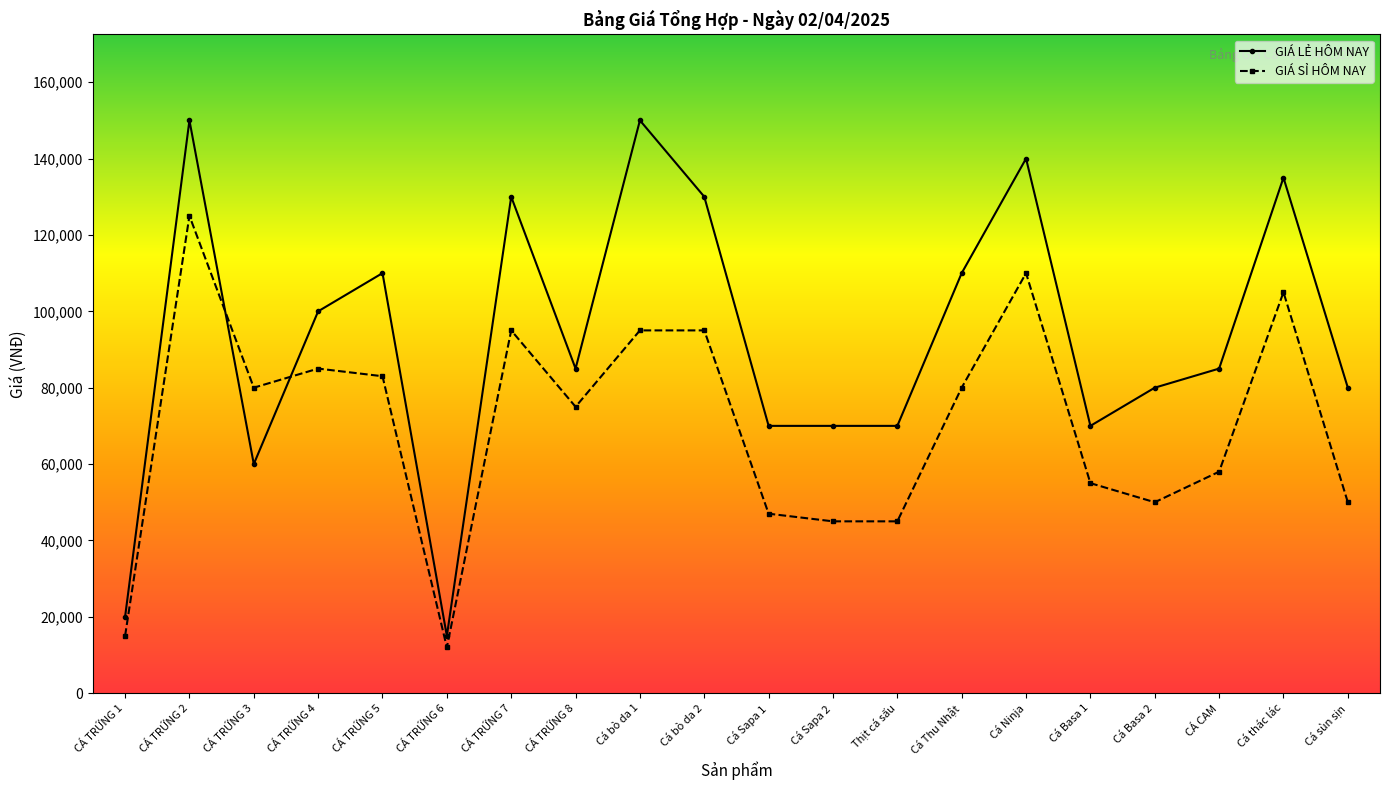

What is the minimum value for GIÁ SỈ HÔM NAY?

12000